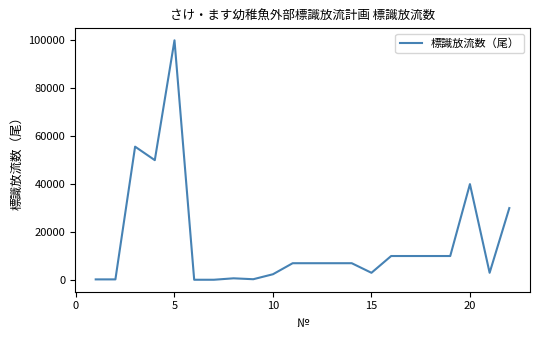

What is the difference between the maximum and minimum values?

99900